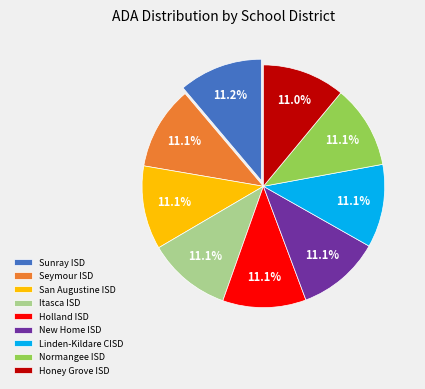

What percentage is the Itasca ISD slice, to the nearest percent?

11%